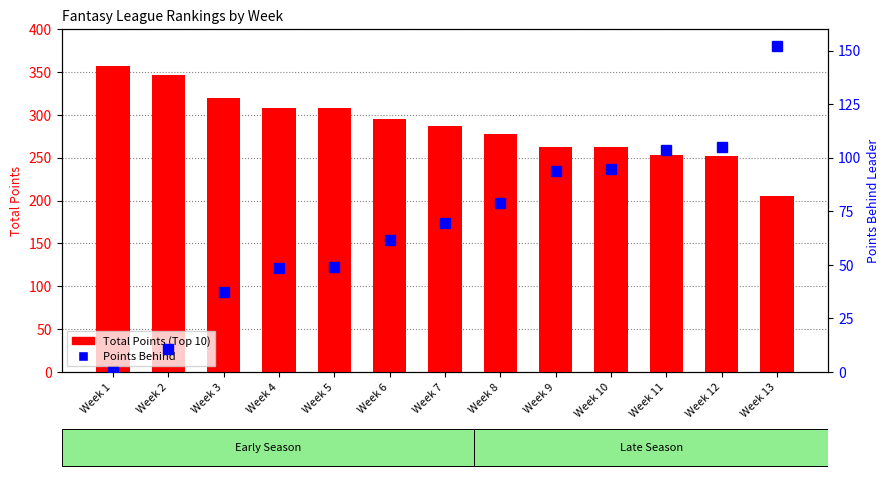

At how many categories does at least one series exceed 201?

13